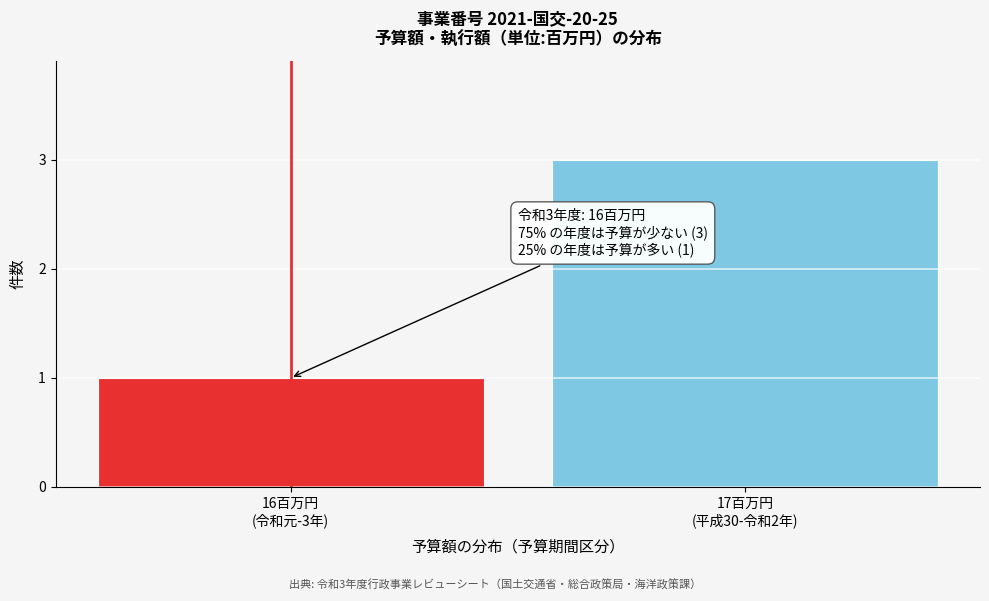

Reading left to right, extract all data points from this chart.

1	3